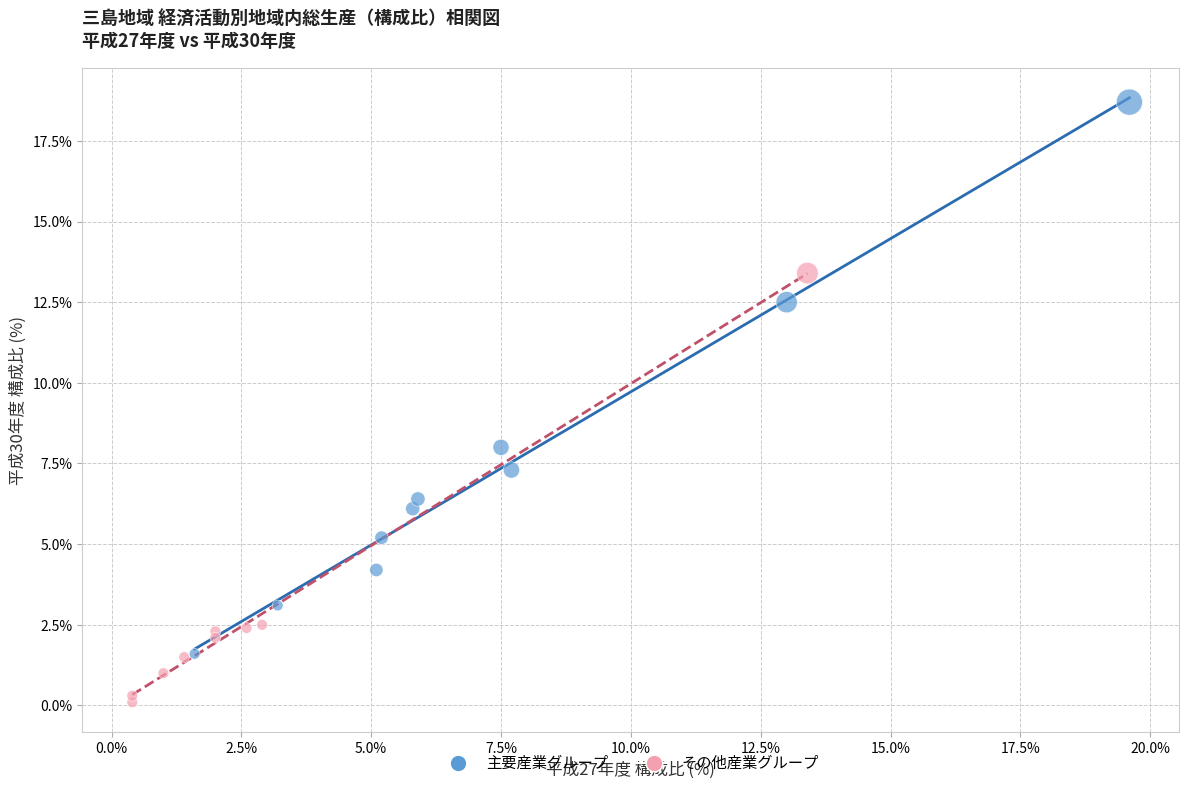

What are all the series names shown in the legend?

主要産業グループ, その他産業グループ